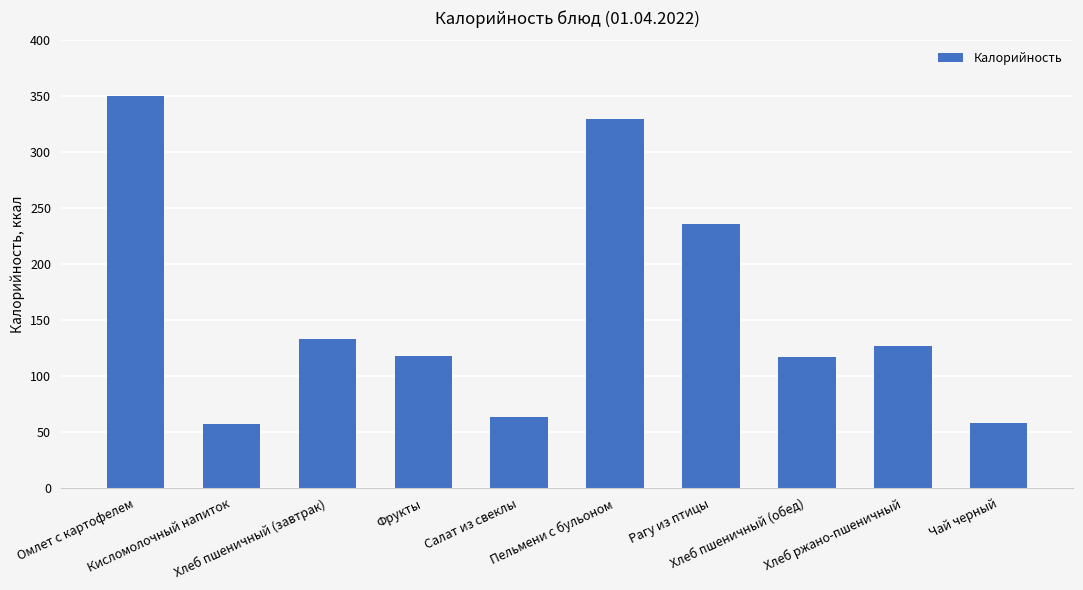

Count the number of categories in the chart.

10